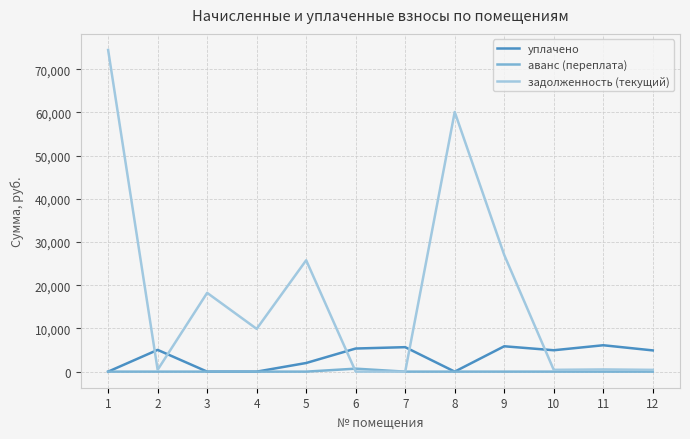

What is the spread (max minus min) of values at 2?

5035.2